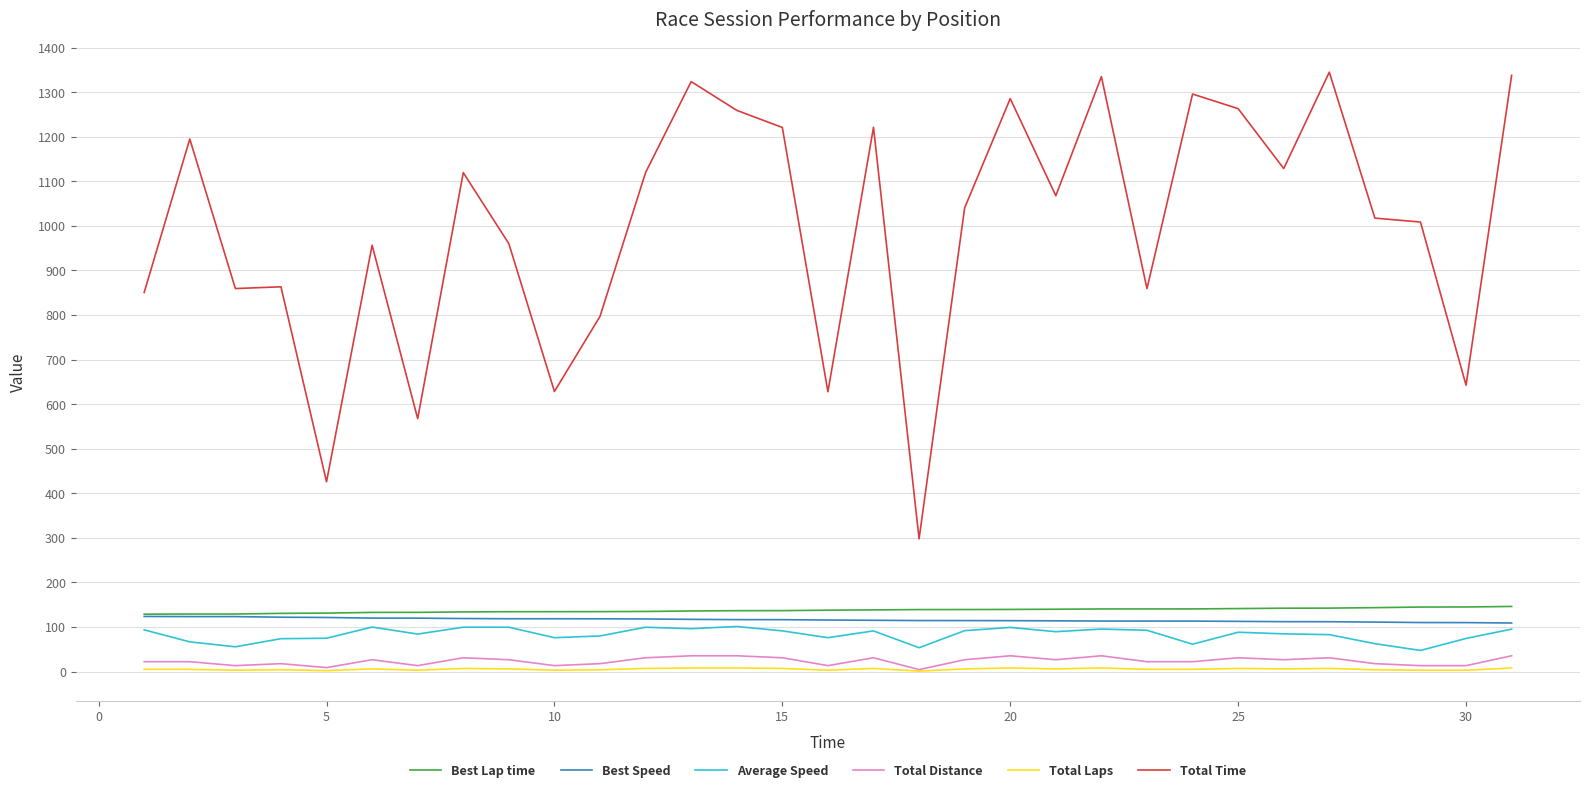

Which series has the widest spread of values?

Total Time